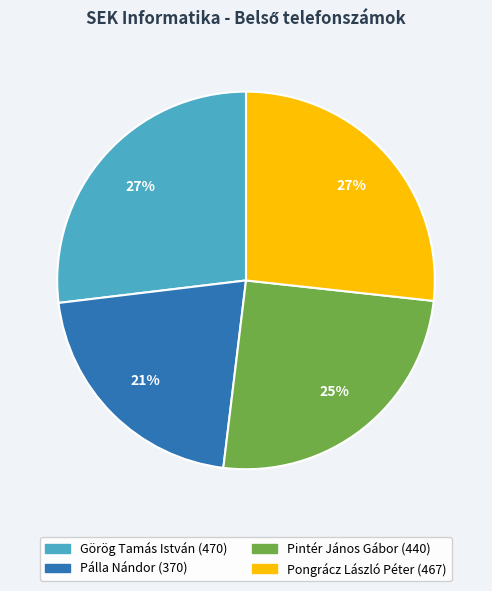

To the nearest percent, what is the difference between the Pálla Nándor and Pintér János Gábor slice percentages?

4%